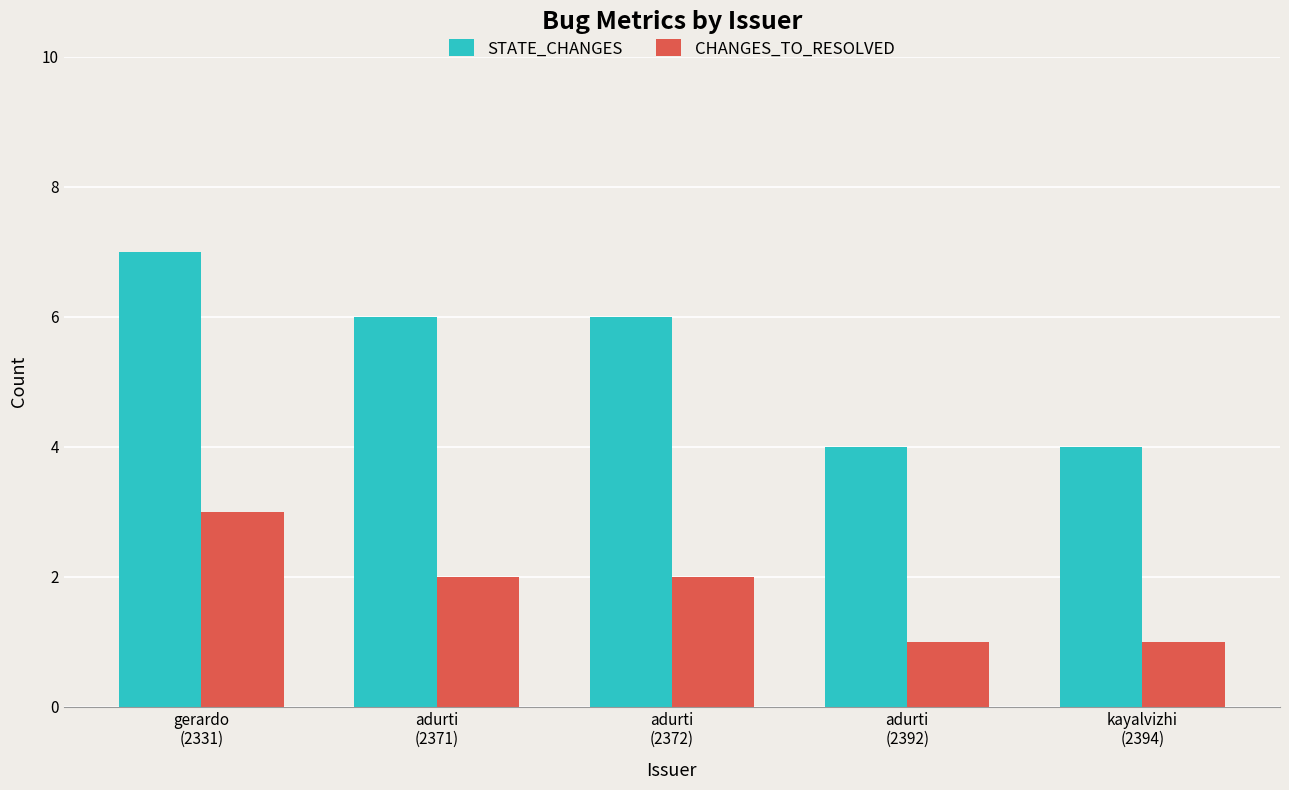

How many series are shown in this chart?

2